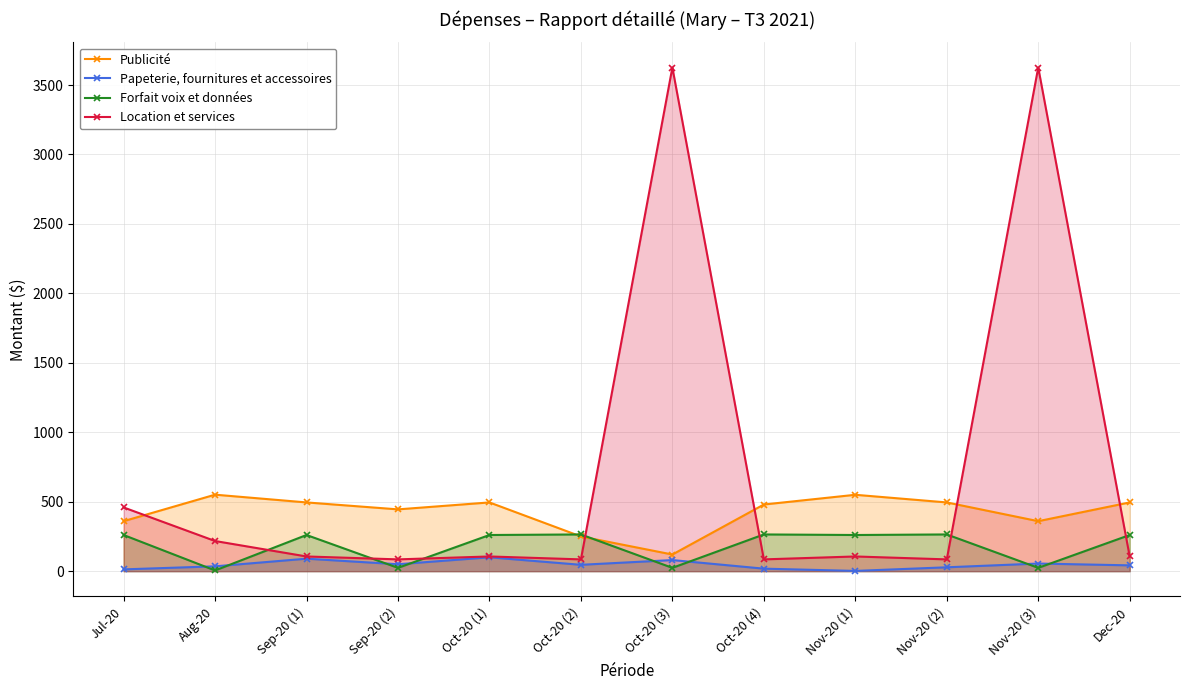

Reading right to left, extract all data points from this chart.

Publicité: Dec-20=495.0	Nov-20 (3)=360.0	Nov-20 (2)=495.0	Nov-20 (1)=550.0	Oct-20 (4)=480.0	Oct-20 (3)=120.0	Oct-20 (2)=250.0	Oct-20 (1)=495.0	Sep-20 (2)=445.0	Sep-20 (1)=495.0	Aug-20=550.8	Jul-20=360.0
Papeterie, fournitures et accessoires: Dec-20=42.0	Nov-20 (3)=55.0	Nov-20 (2)=28.0	Nov-20 (1)=2.0	Oct-20 (4)=18.2	Oct-20 (3)=80.0	Oct-20 (2)=46.0	Oct-20 (1)=100.0	Sep-20 (2)=50.0	Sep-20 (1)=90.0	Aug-20=35.0	Jul-20=13.0
Forfait voix et données: Dec-20=260.5	Nov-20 (3)=24.0	Nov-20 (2)=264.5	Nov-20 (1)=260.5	Oct-20 (4)=264.5	Oct-20 (3)=24.0	Oct-20 (2)=264.5	Oct-20 (1)=260.5	Sep-20 (2)=24.0	Sep-20 (1)=260.5	Aug-20=5.2	Jul-20=260.5
Location et services: Dec-20=106.0	Nov-20 (3)=3626.0	Nov-20 (2)=85.0	Nov-20 (1)=106.0	Oct-20 (4)=85.0	Oct-20 (3)=3626.0	Oct-20 (2)=85.0	Oct-20 (1)=106.0	Sep-20 (2)=85.0	Sep-20 (1)=106.0	Aug-20=217.2	Jul-20=459.0